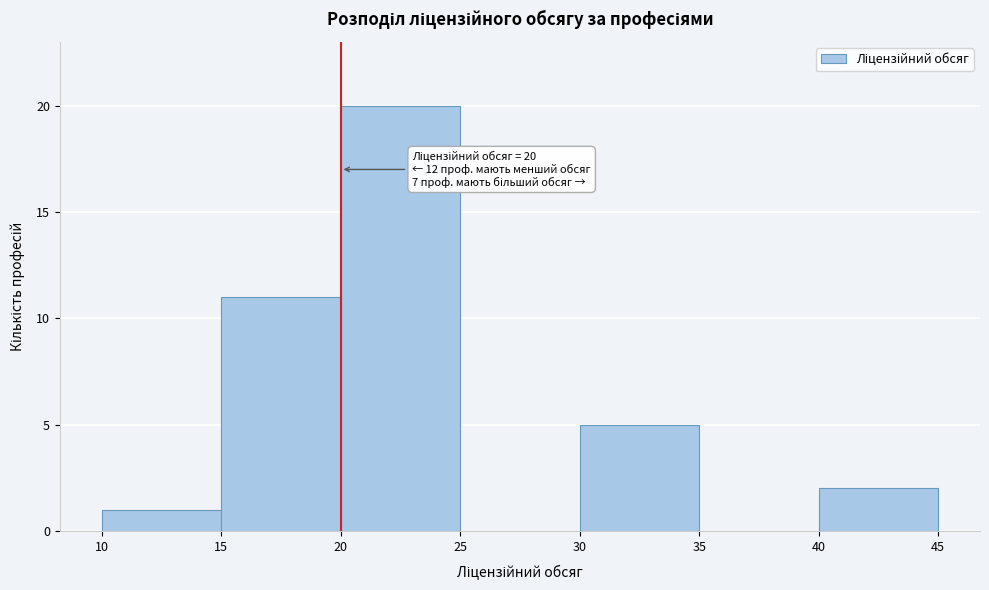

Over which range of the x-axis is the bar tallest?

20 to 25